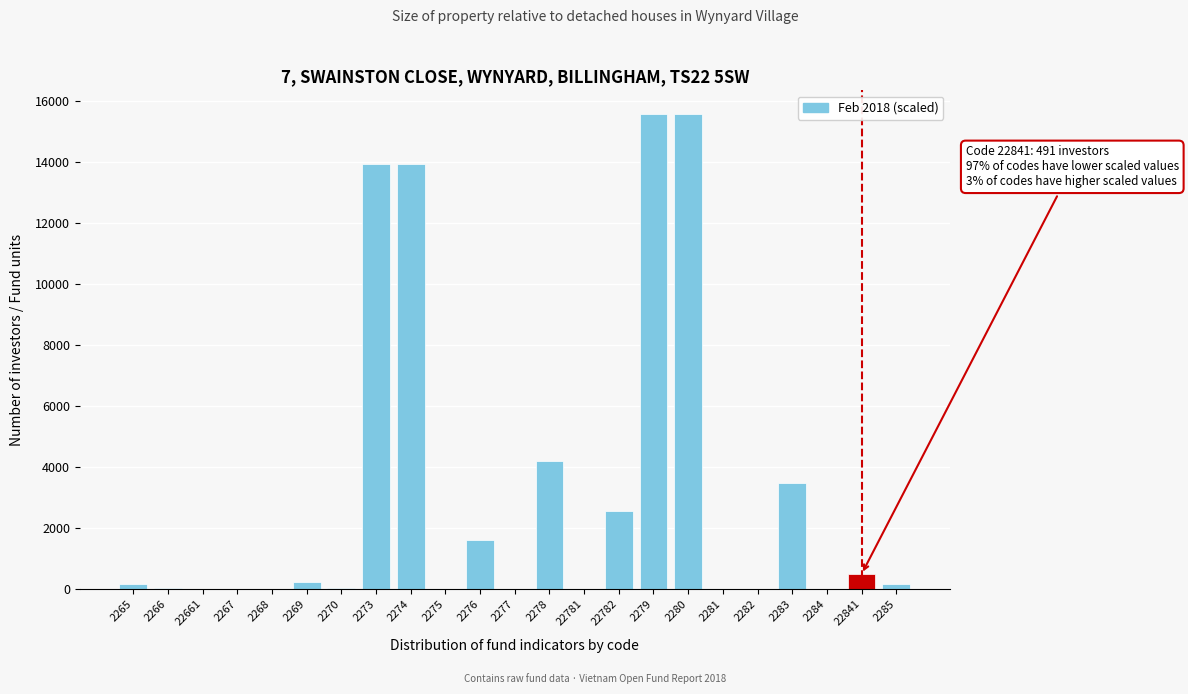

True or false: the data shows 3460.0 at 2283.

True